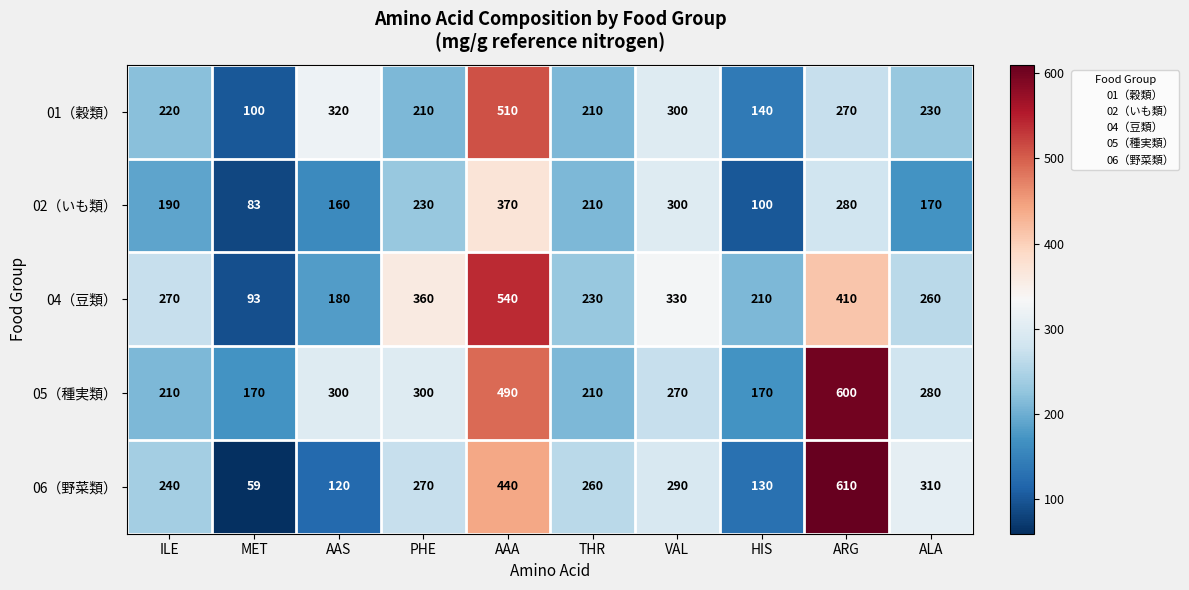

Which series has the largest range (max minus min)?

06（野菜類）